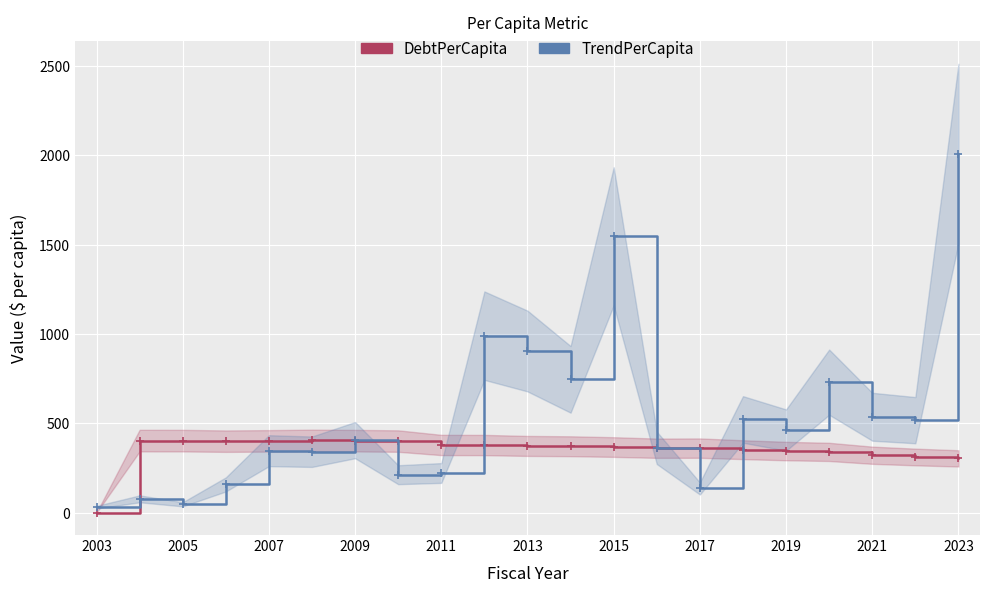

True or false: TrendPerCapita and DebtPerCapita intersect in this chart.

True